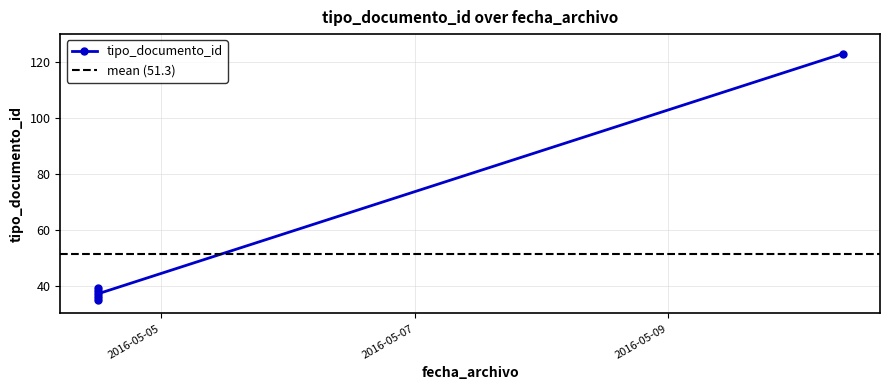

What is the value of the 1st point from the left?

35